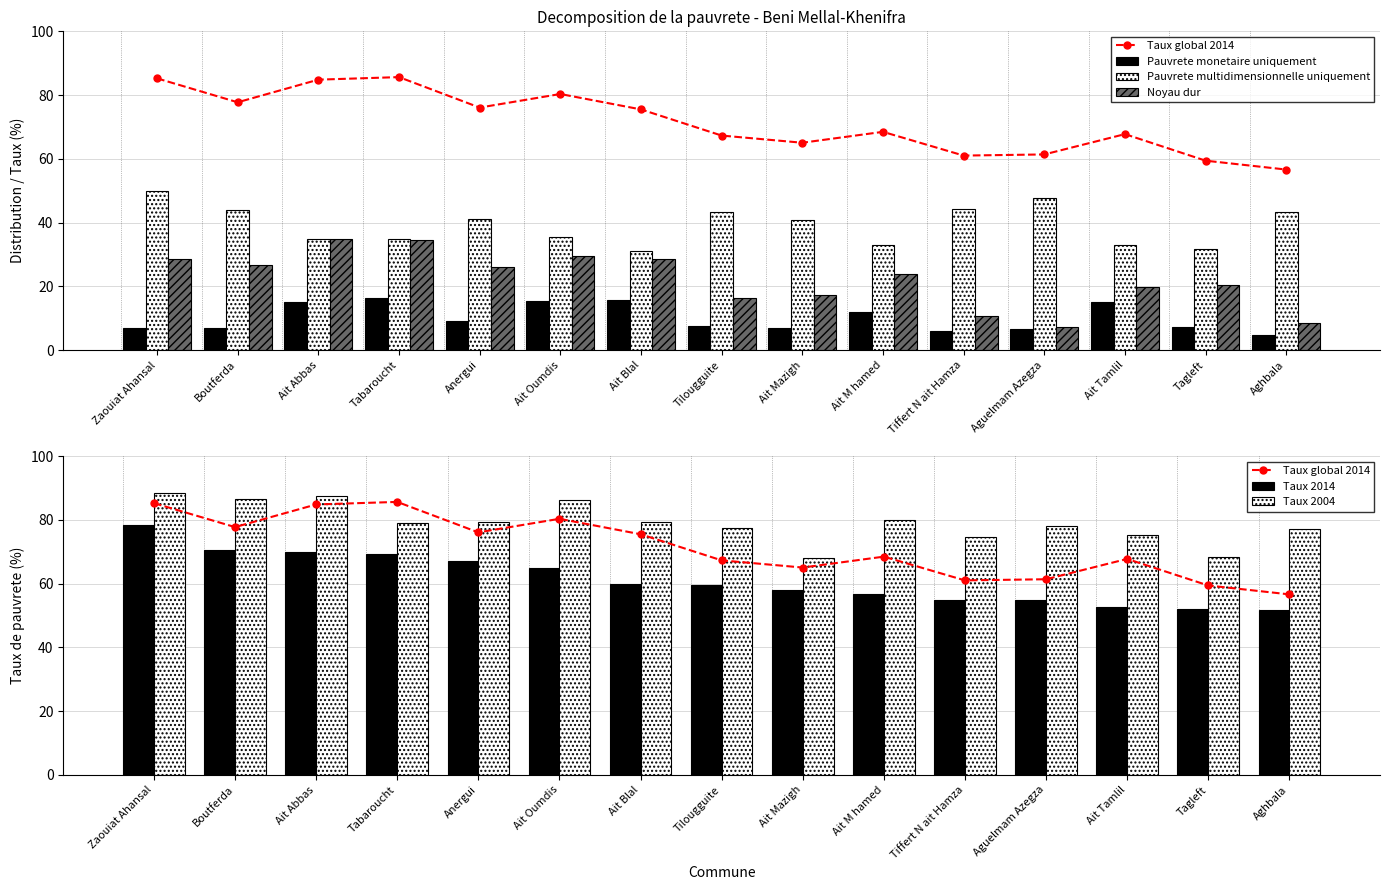

What is the approximate value of Noyau dur at Aghbala?

8.5